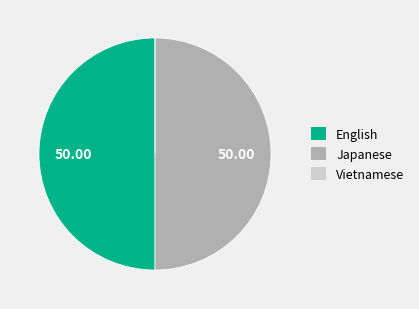

Do Vietnamese and English together represent more than half of the pie?

No